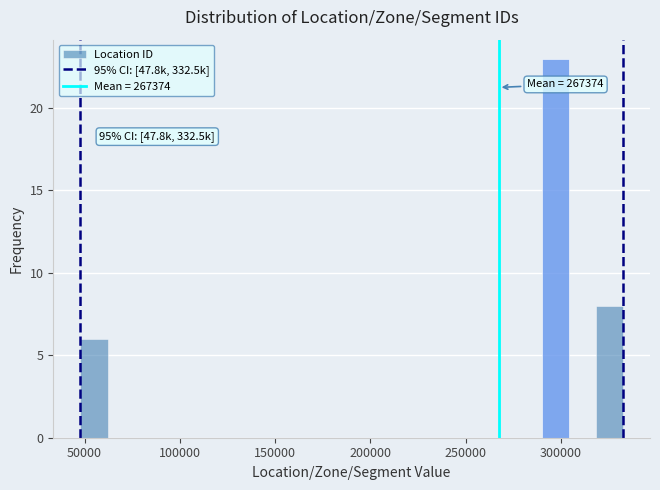

Around what value on the x-axis is the tallest bar? Give the approximate position of its centre, as read against the axis.

295000